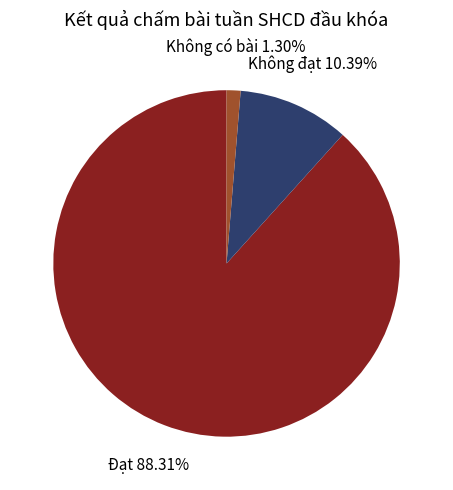

To the nearest percent, what is the difference between the Không đạt and Đạt slice percentages?

78%